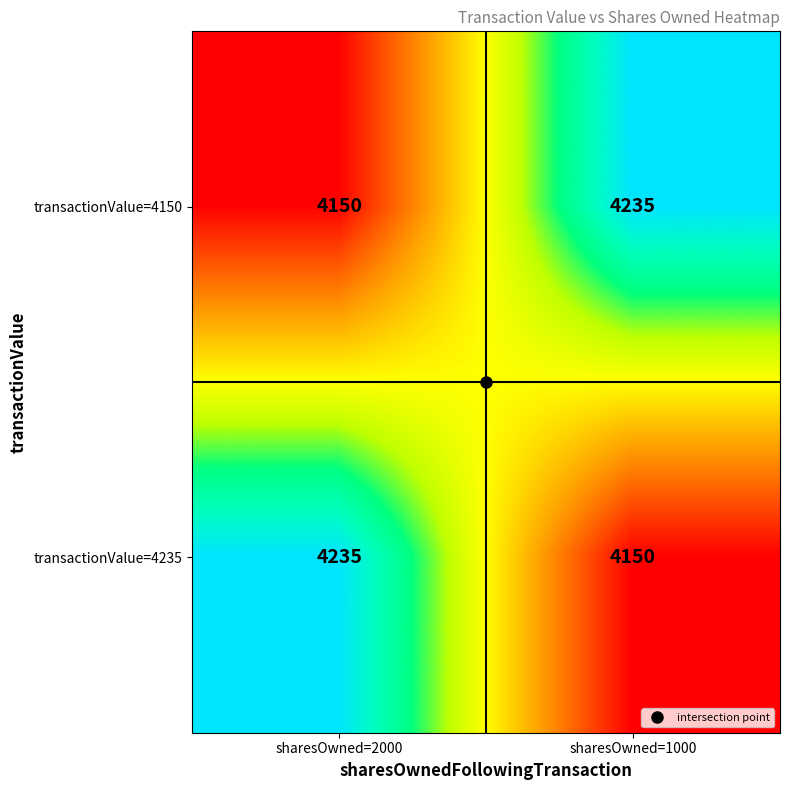

What is the minimum value shown in the chart?

4150